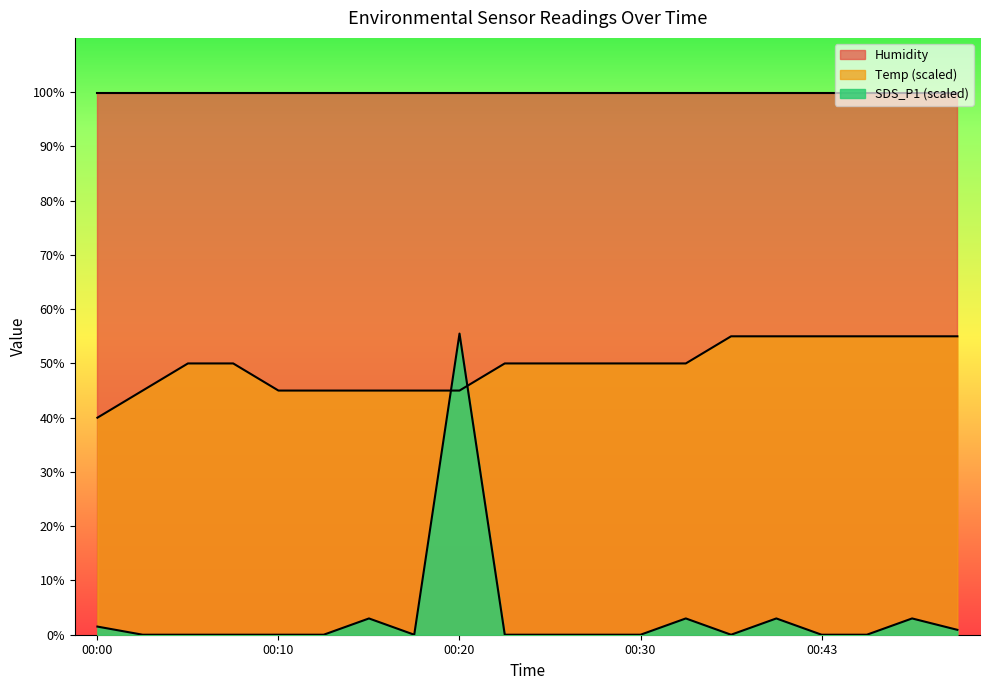

Rank the categories by Temp value from highest to lowest.

00:35, 00:37, 00:43, 00:45, 00:48, 00:50, 00:05, 00:08, 00:23, 00:25, 00:27, 00:30, 00:32, 00:03, 00:10, 00:13, 00:15, 00:18, 00:20, 00:00